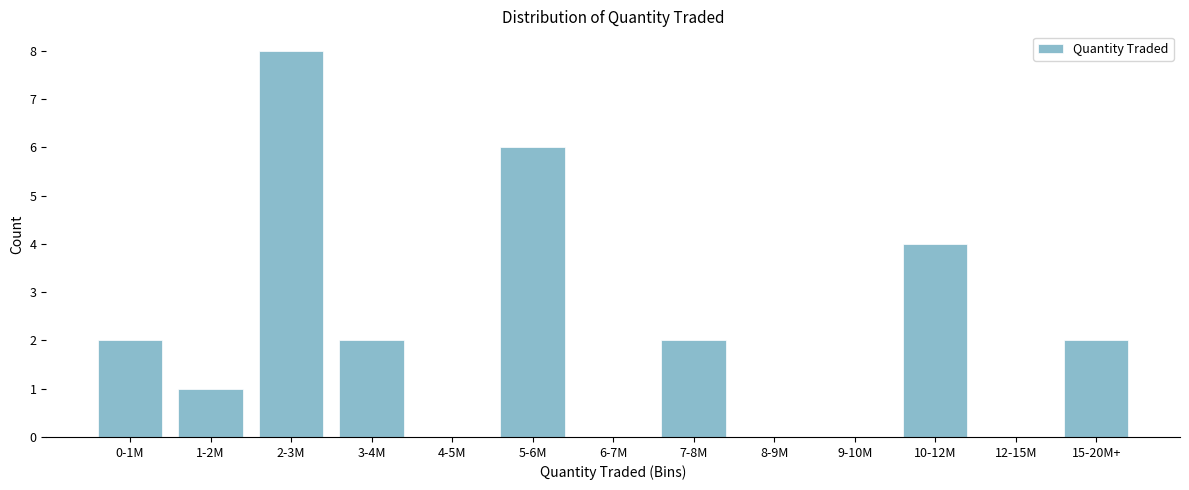

Reading left to right, what are all the values shown in this chart?

0-1M=2	1-2M=1	2-3M=8	3-4M=2	4-5M=0	5-6M=6	6-7M=0	7-8M=2	8-9M=0	9-10M=0	10-12M=4	12-15M=0	15-20M+=2